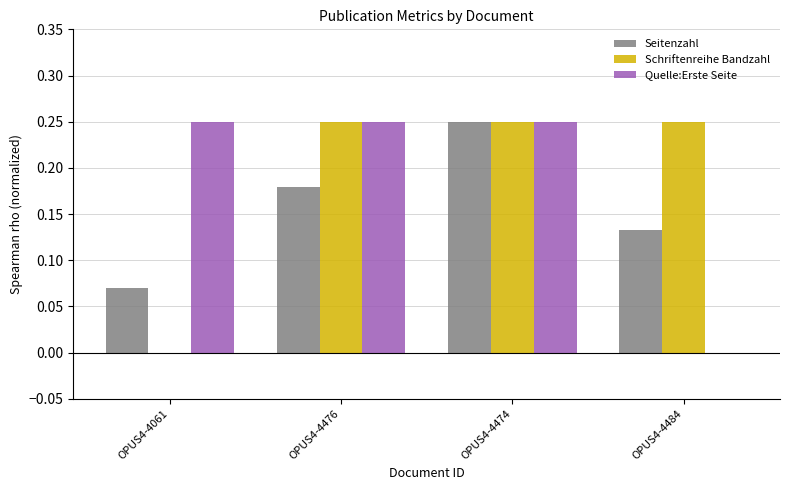

At which category is the sum across all series the highest?

OPUS4-4474